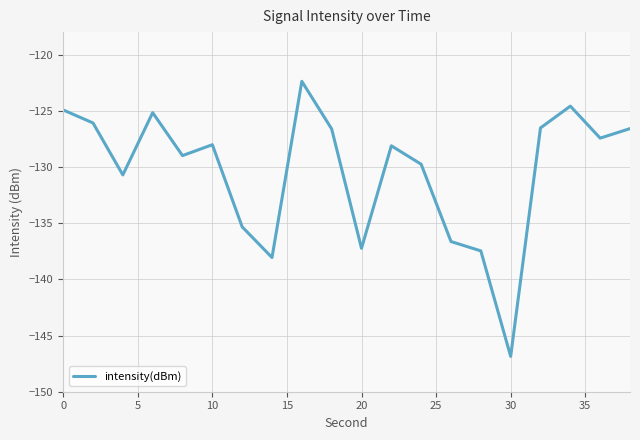

True or false: intensity(dBm) has a value of -137.2 at 20.

True